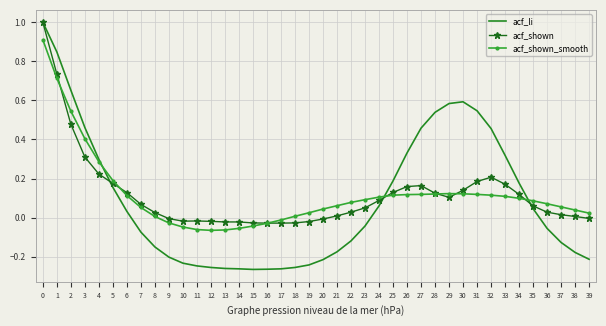

The acf_shown_smooth series shows 0.0 at 32. True or false?

False